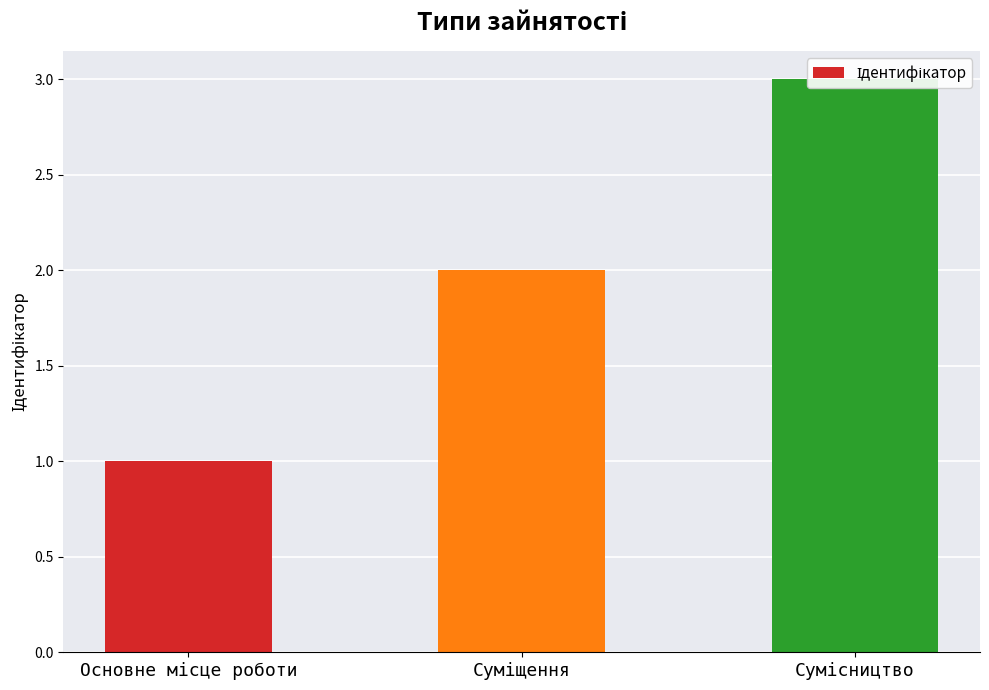

What is the average value?

2